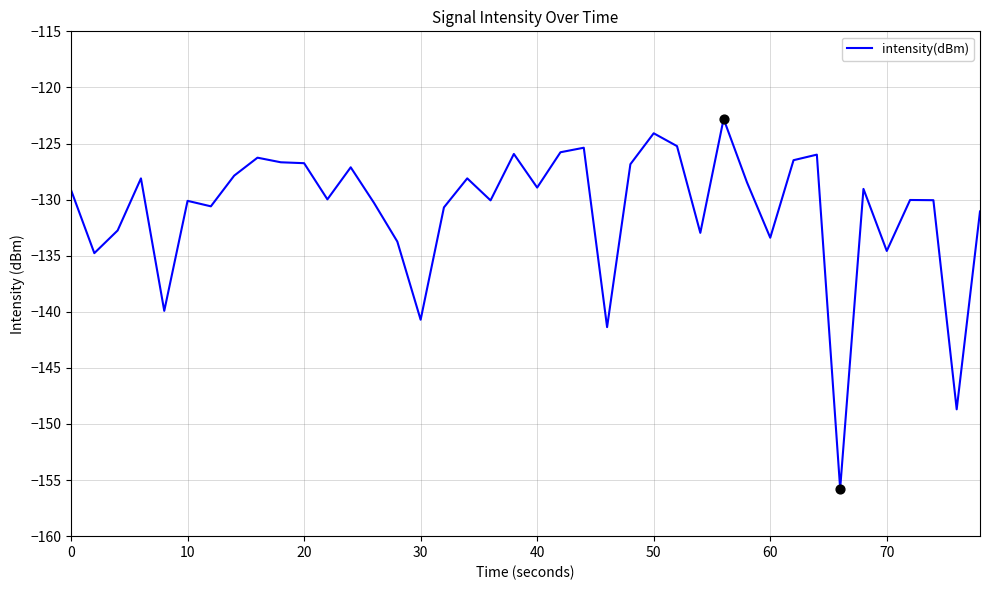

What is the greatest value displayed?

-122.8